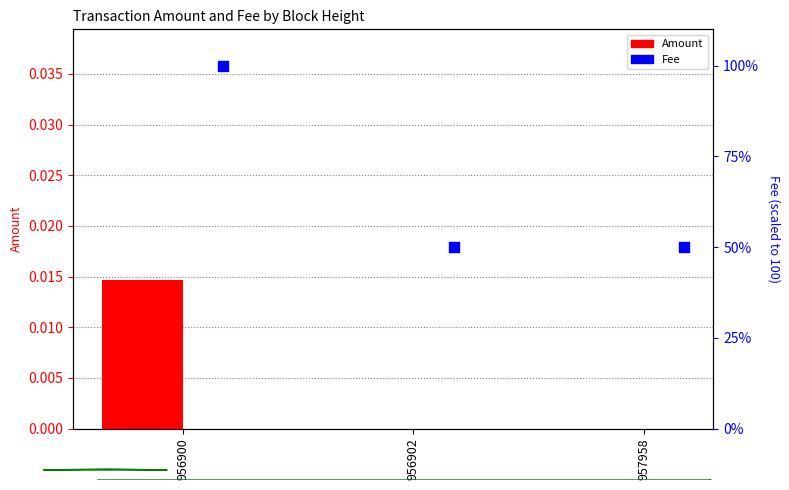

Which series has the widest spread of Y values?

Fee